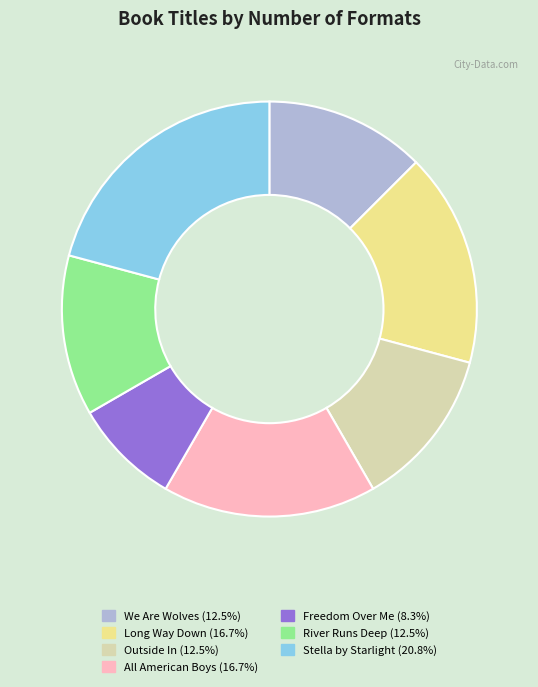

Does River Runs Deep account for over 50% of the chart?

No